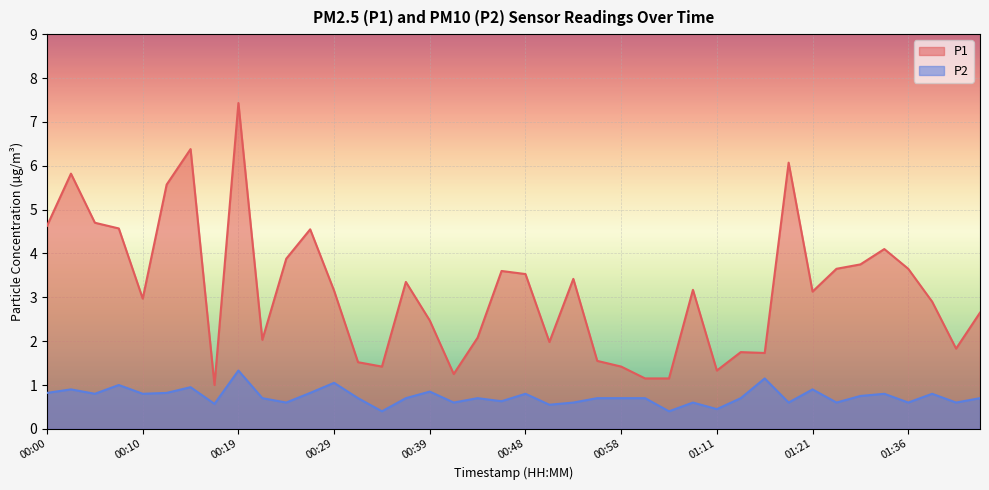

What is the label of the 33rd point from the right?

00:17